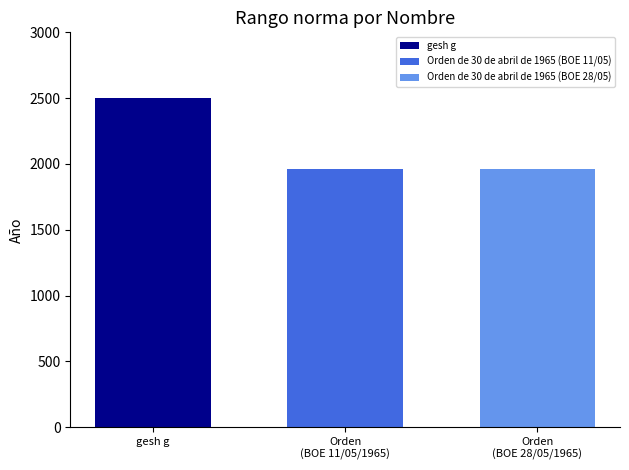

What is the maximum value shown in the chart?

2500